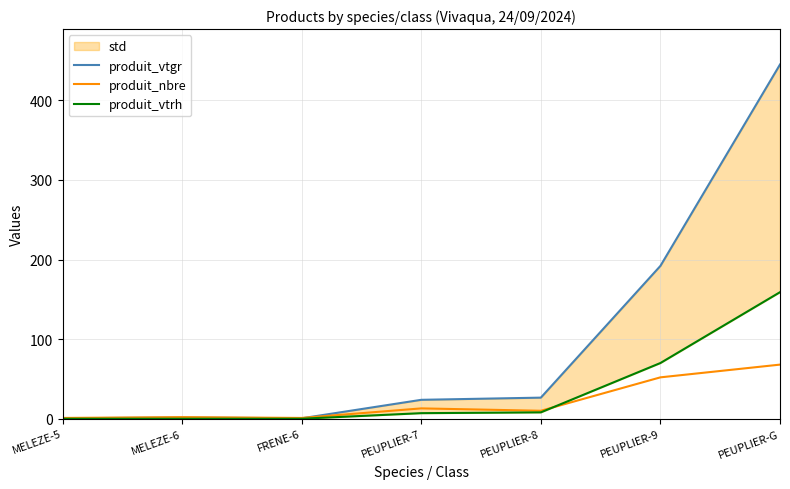

The produit_nbre series shows 52.0 at PEUPLIER-9. True or false?

True